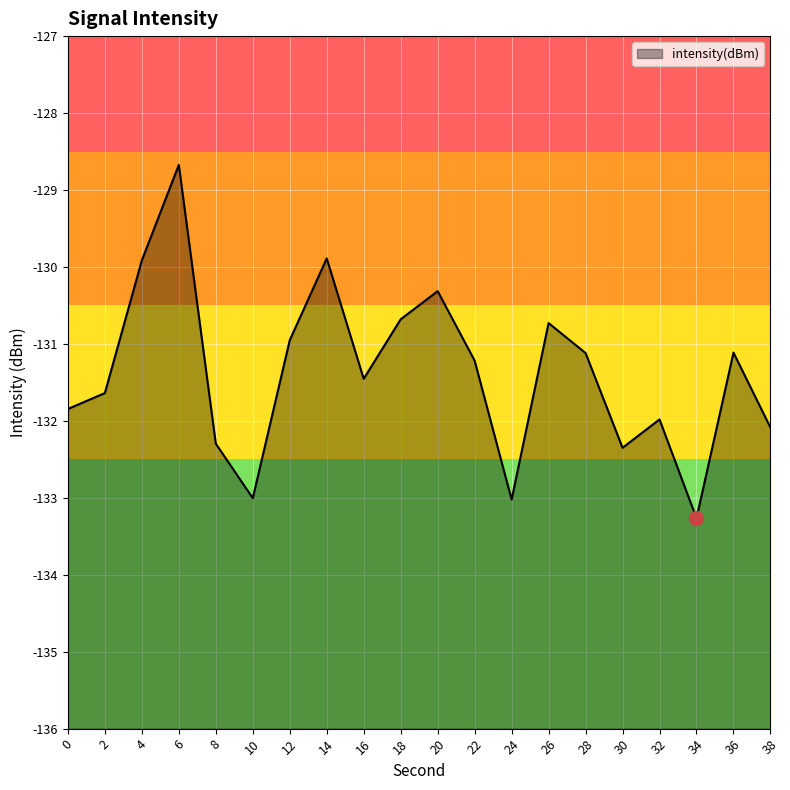

Reading left to right, list all the values displayed in this chart.

-131.8	-131.6	-129.9	-128.7	-132.3	-133.0	-131.0	-129.9	-131.5	-130.7	-130.3	-131.2	-133.0	-130.7	-131.1	-132.3	-132.0	-133.3	-131.1	-132.1